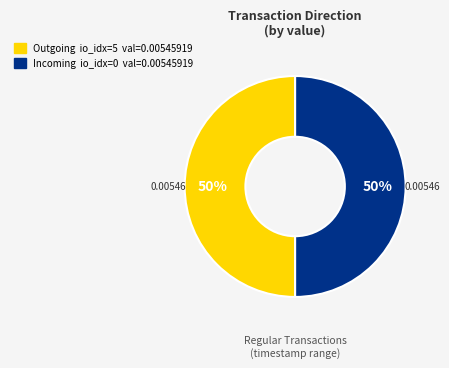

To the nearest percent, what is the average slice percentage?

50%